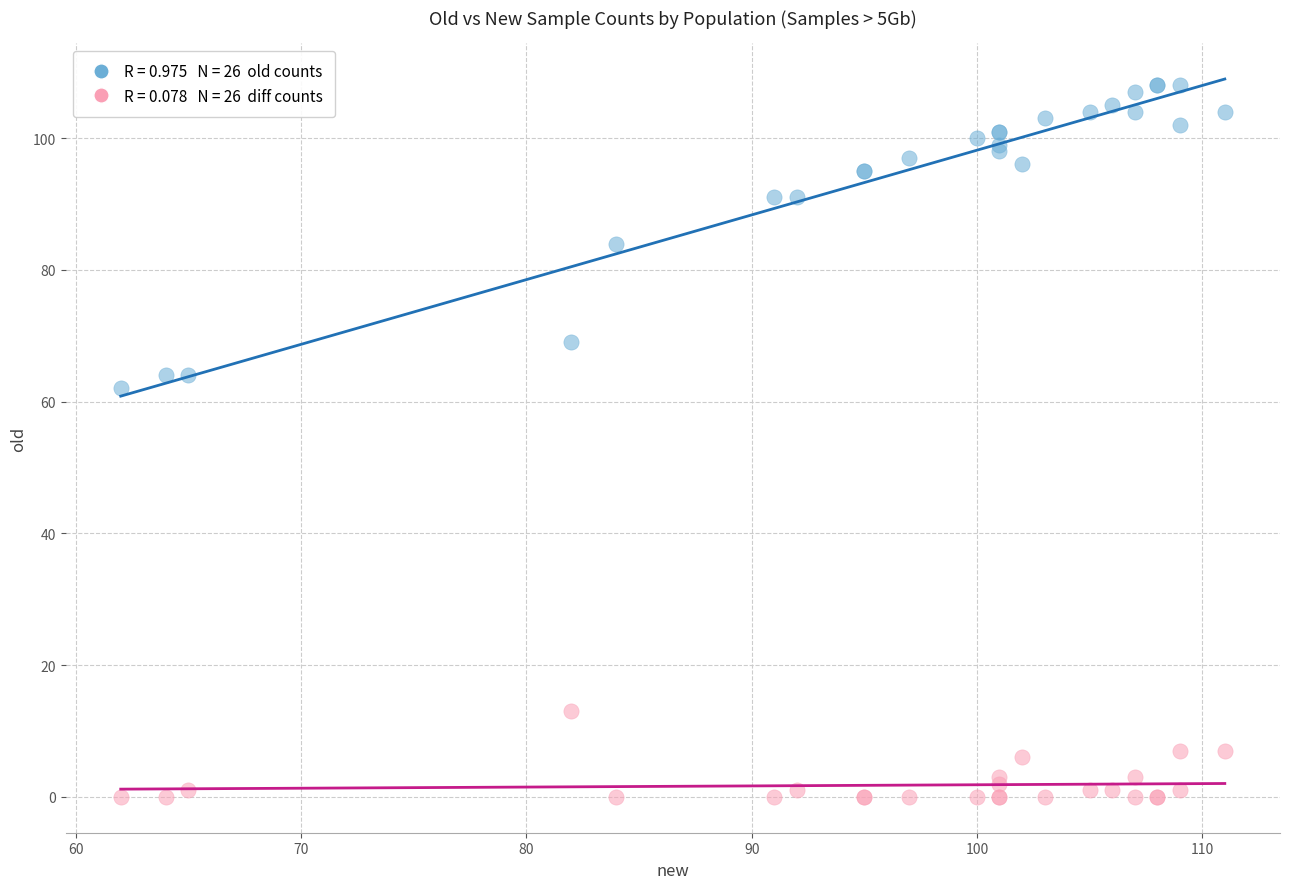

Across all series, what Y value is closest to 54?

62